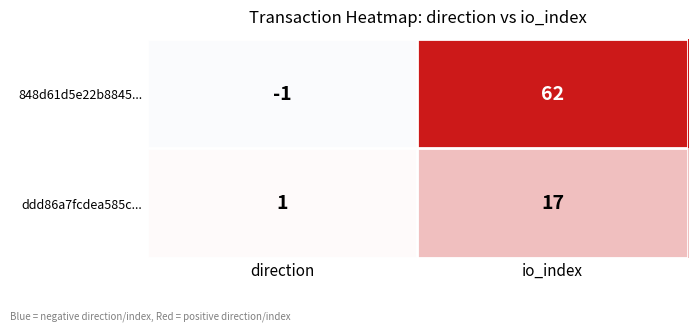

Reading left to right, what are all the values shown in this chart?

848d61d5e22b8845...: direction=-1	io_index=62
ddd86a7fcdea585c...: direction=1	io_index=17